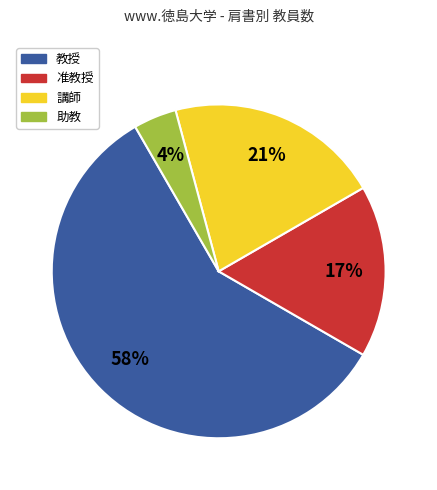

Rank the categories by value from lowest to highest.

助教, 准教授, 講師, 教授